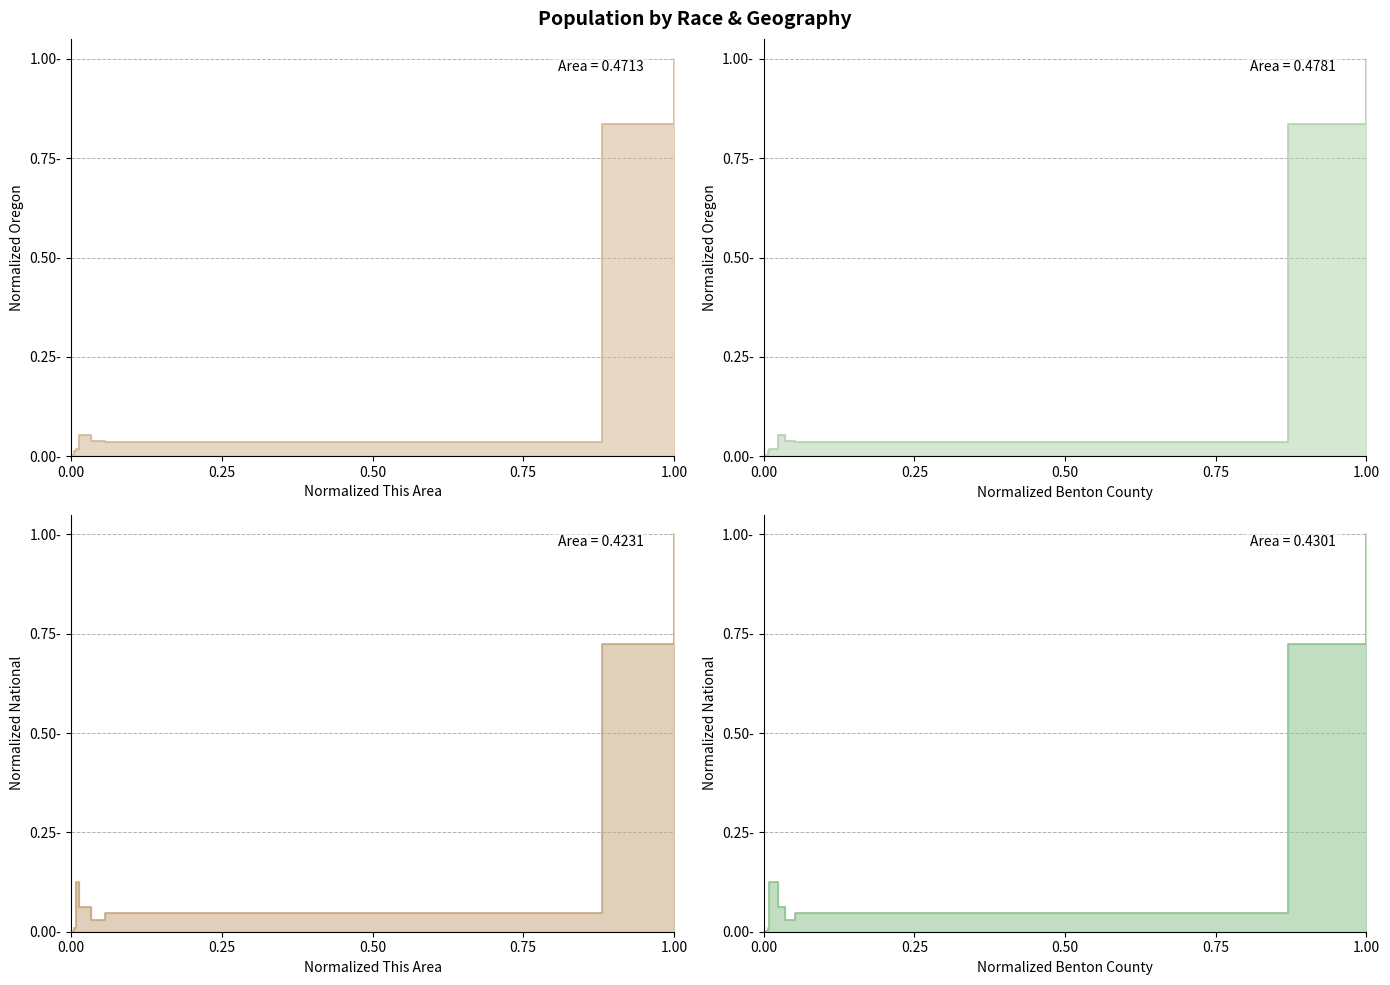

True or false: Oregon vs This Area line and National vs Benton County line intersect in this chart.

True